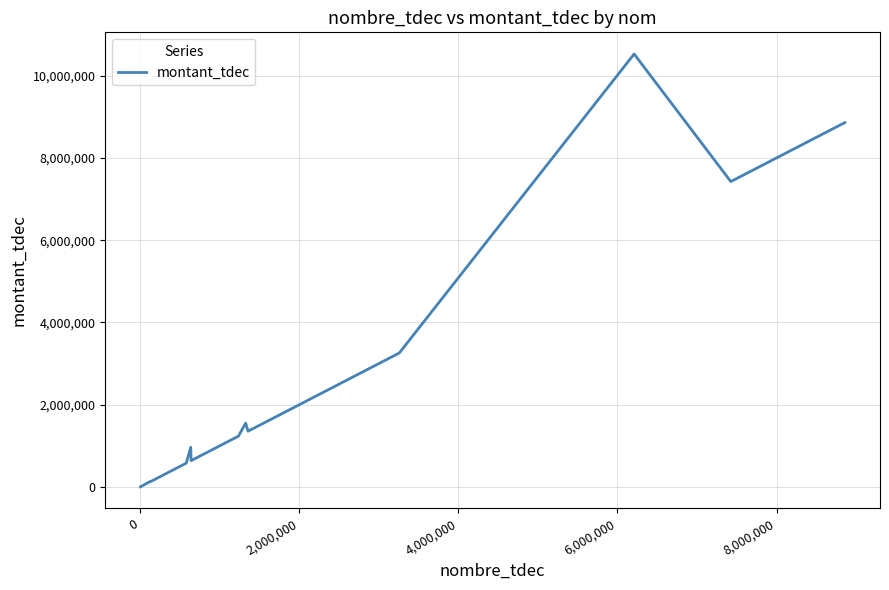

True or false: there are more than 1 points higher than both neighbors.

True